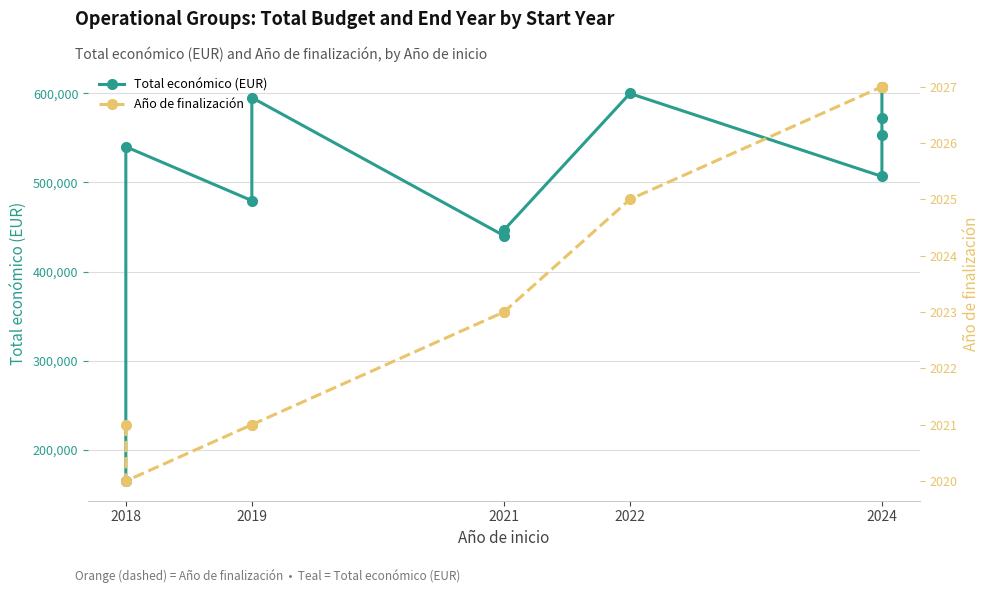

Which series has the largest total across all categories?

Total económico (EUR)